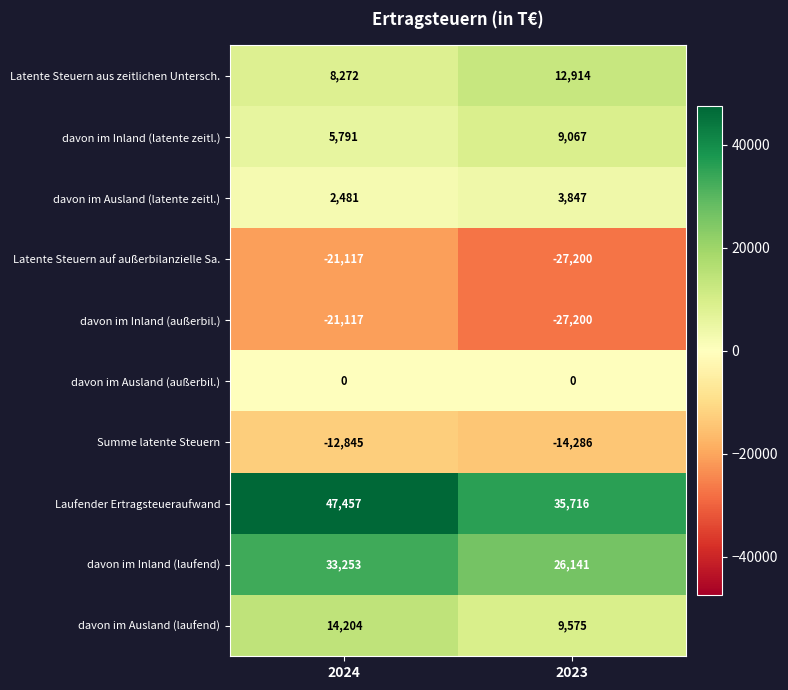

Which series has the widest spread of values?

Laufender Ertragsteueraufwand